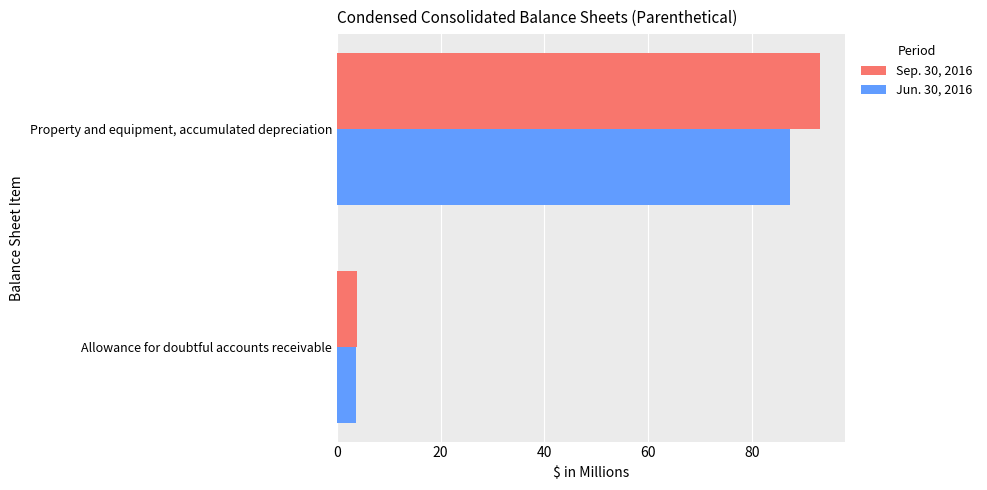

The value of Sep. 30, 2016 at Allowance for doubtful accounts receivable is 3.8. True or false?

True